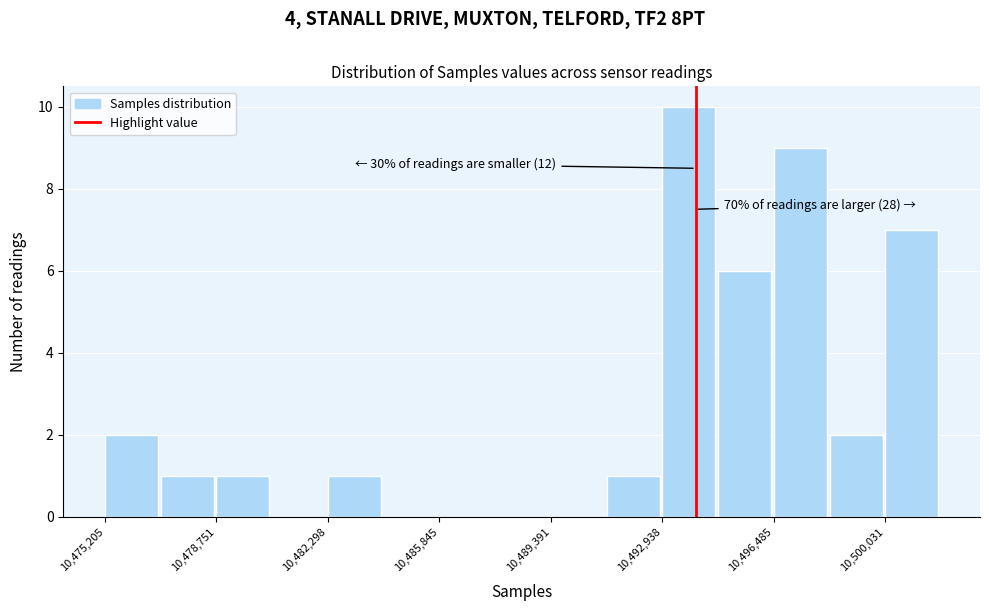

Read against the x-axis, roughly where is the centre of the tallest bar?

10494000